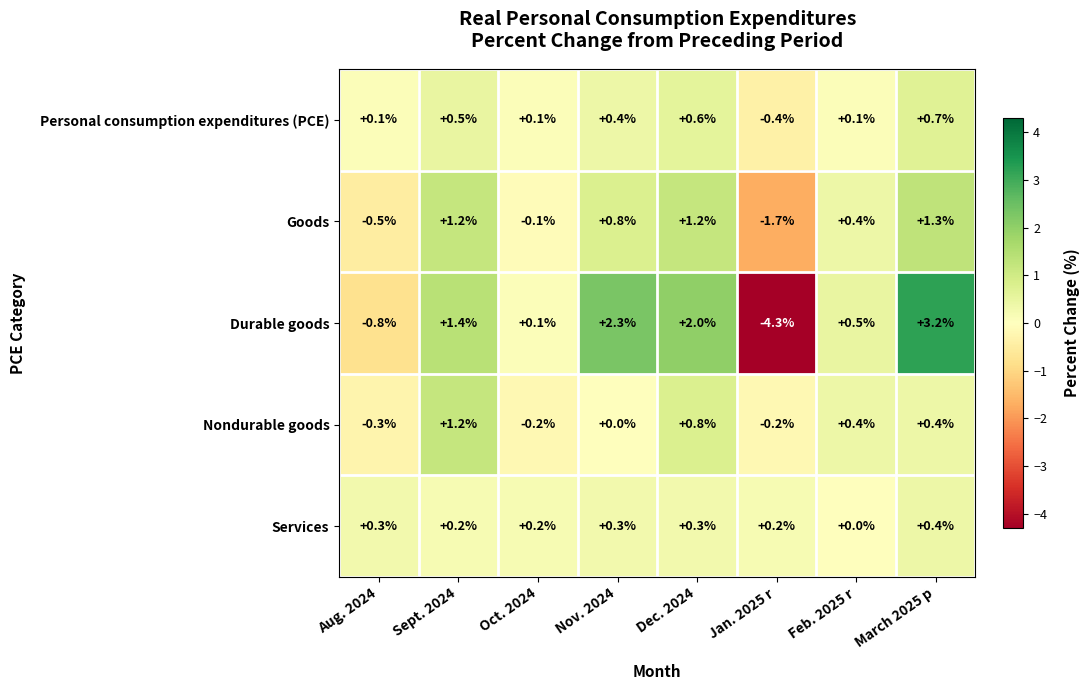

What is the sum of all Goods values?

2.6